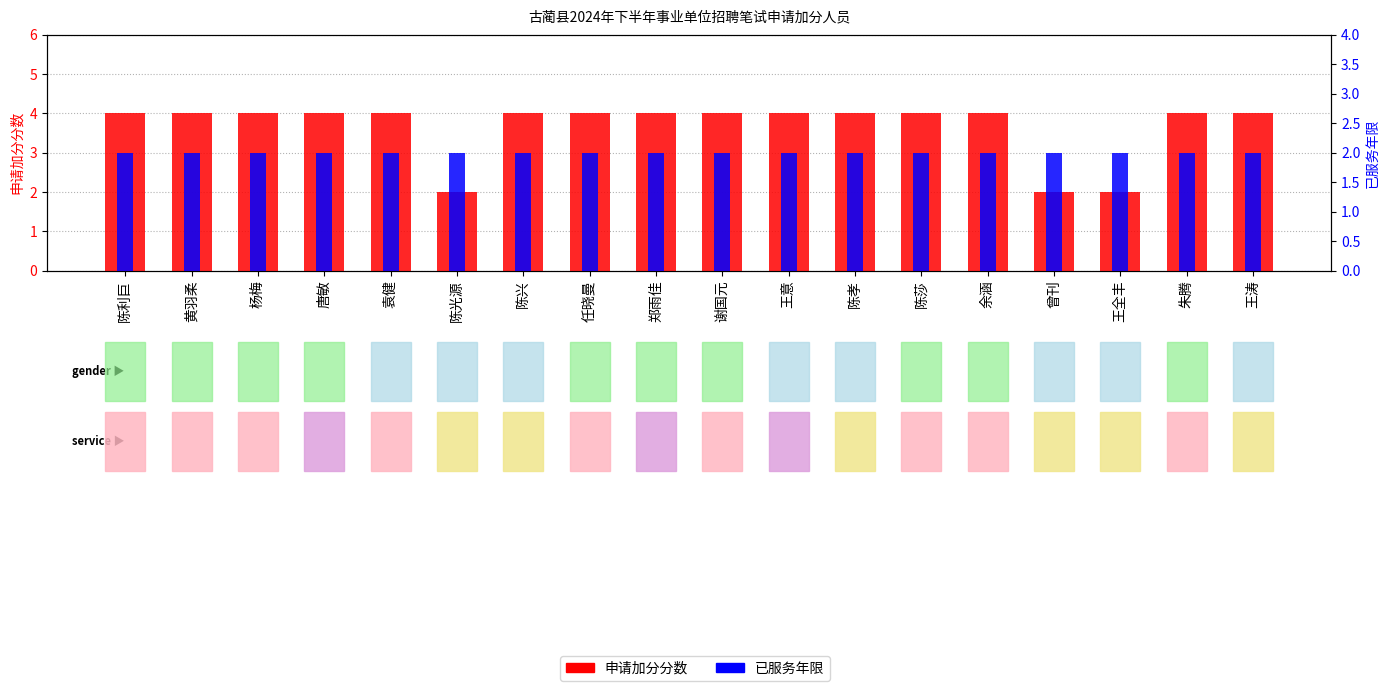

What is the difference between the highest and lowest values at 任晓曼?

2